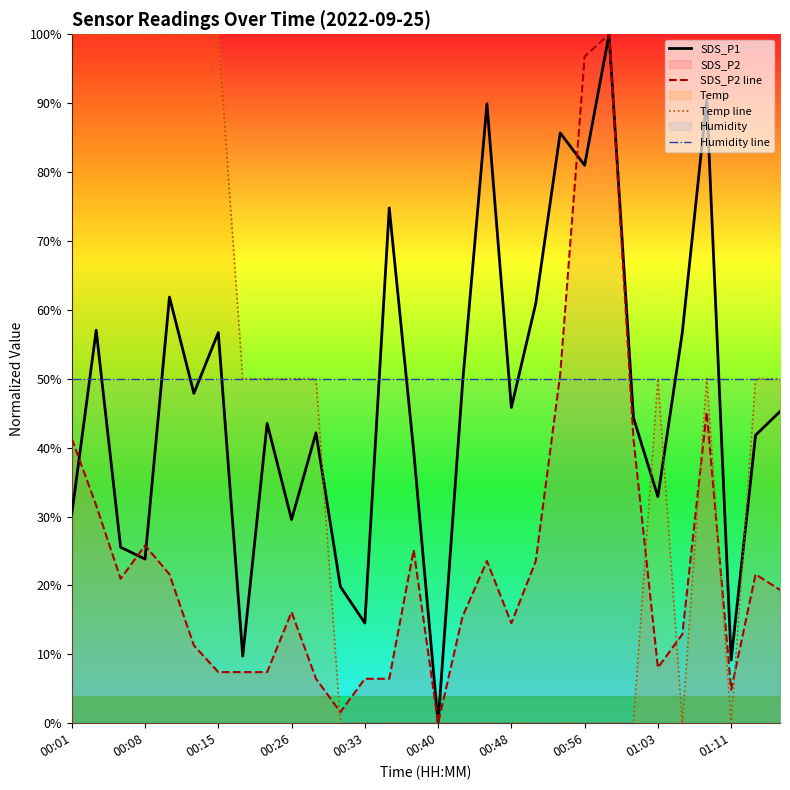

What is the spread (max minus min) of values at 00:01?

69.6